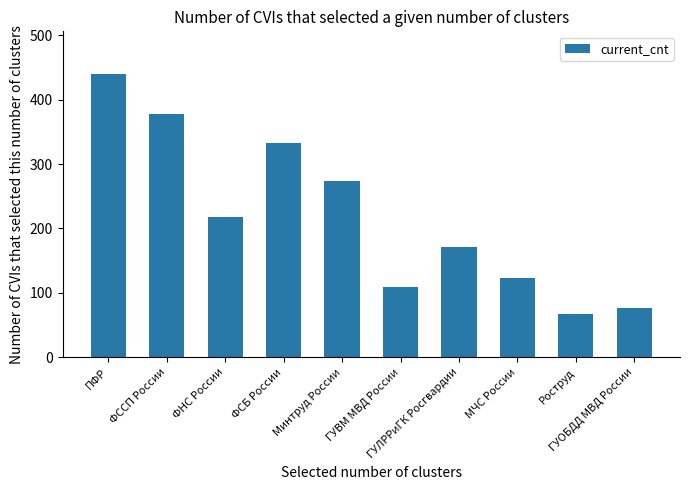

What is the minimum value shown in the chart?

67